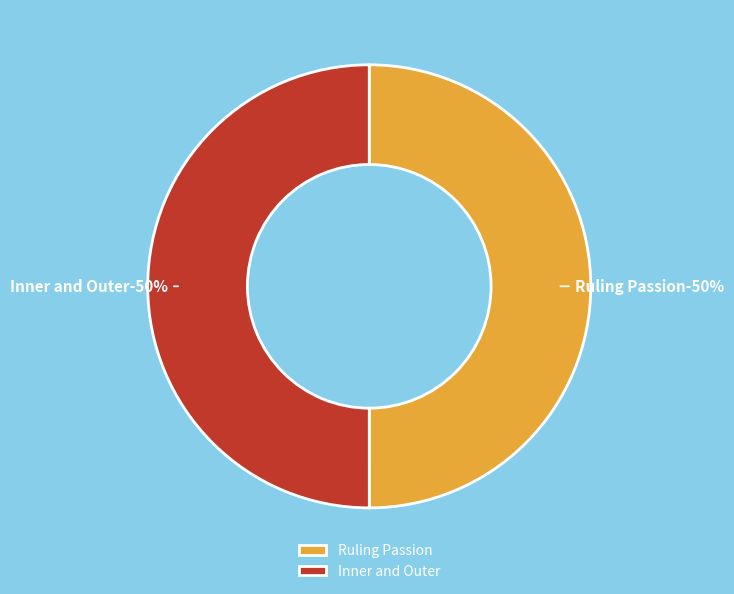

Does Ruling Passion represent more than half of the total?

No